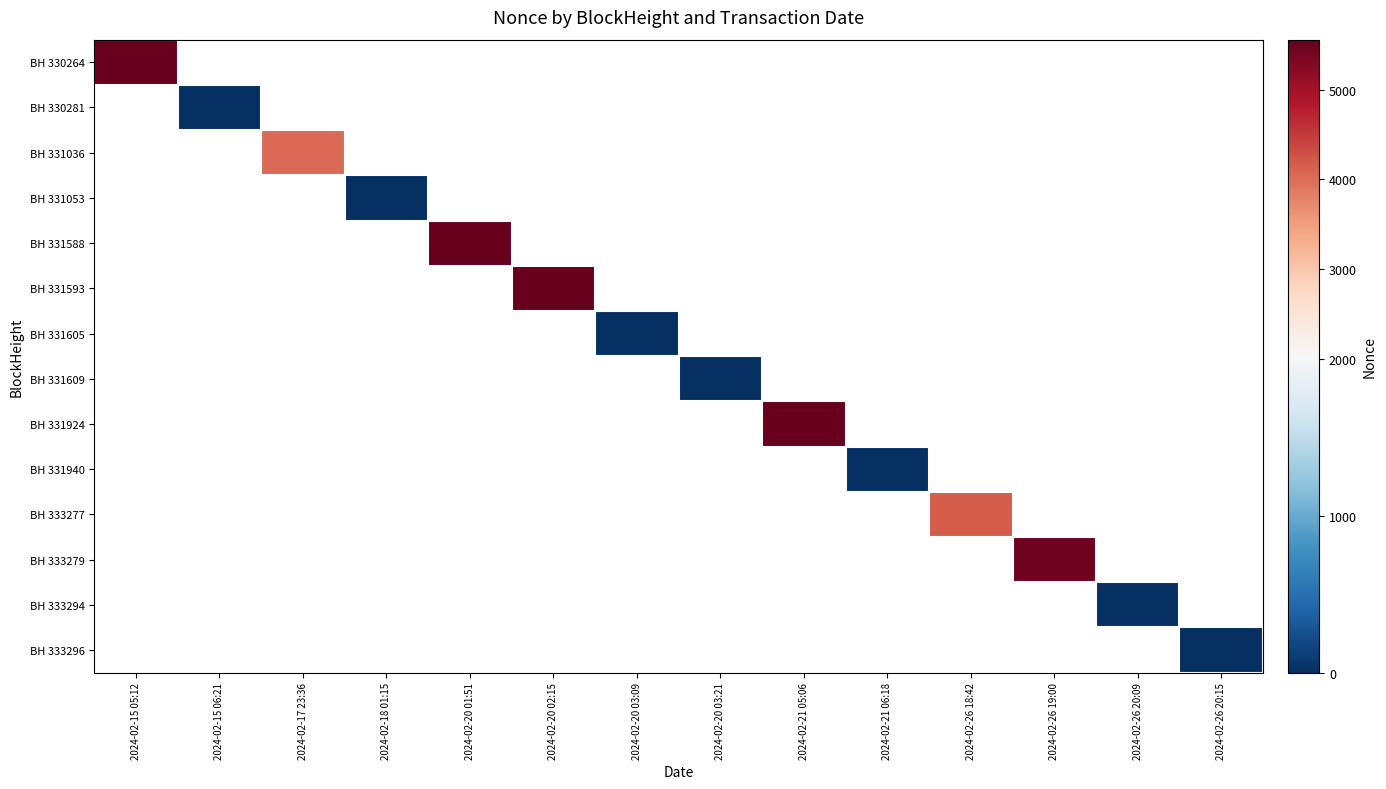

Between 2024-02-21 06:18 and 2024-02-26 18:42, which is larger?

2024-02-26 18:42